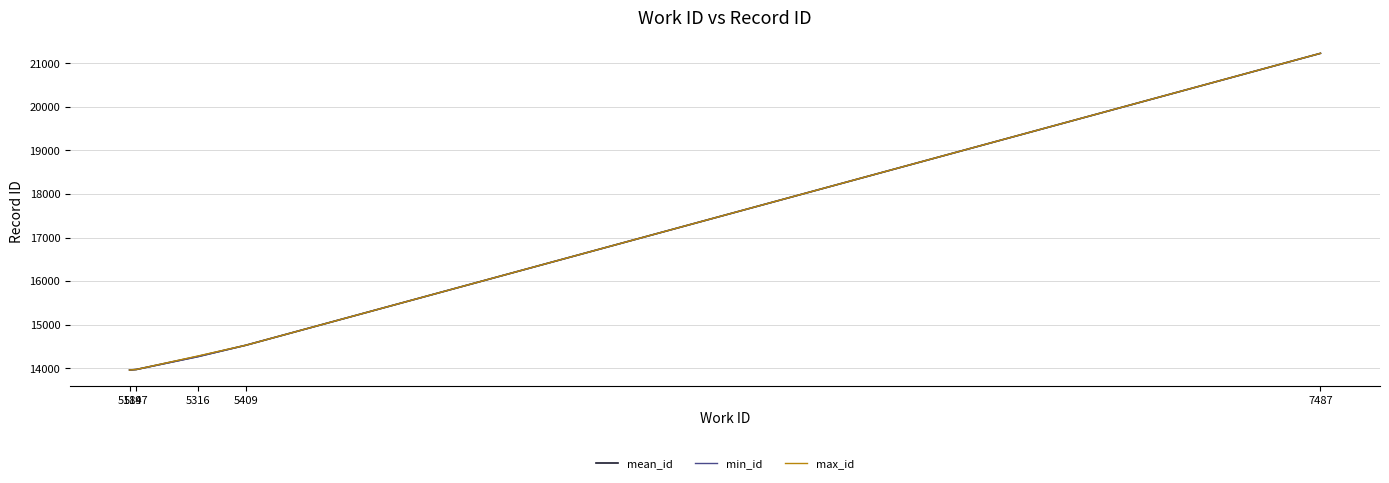

Rank the series by their average value, from lowest to highest.

min_id, mean_id, max_id